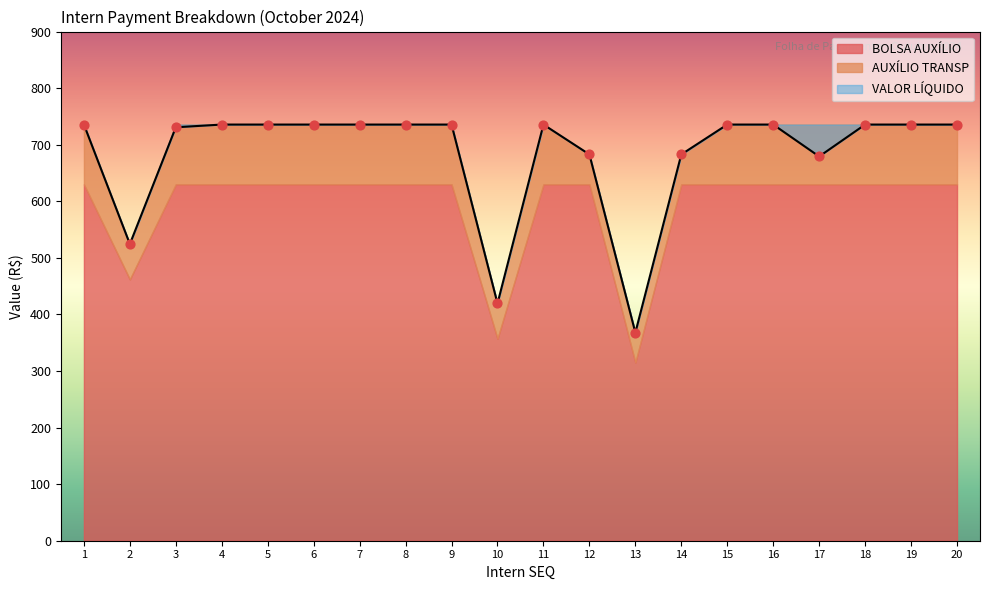

True or false: VALOR LÍQUIDO has a value of 735.6 at 20.

True